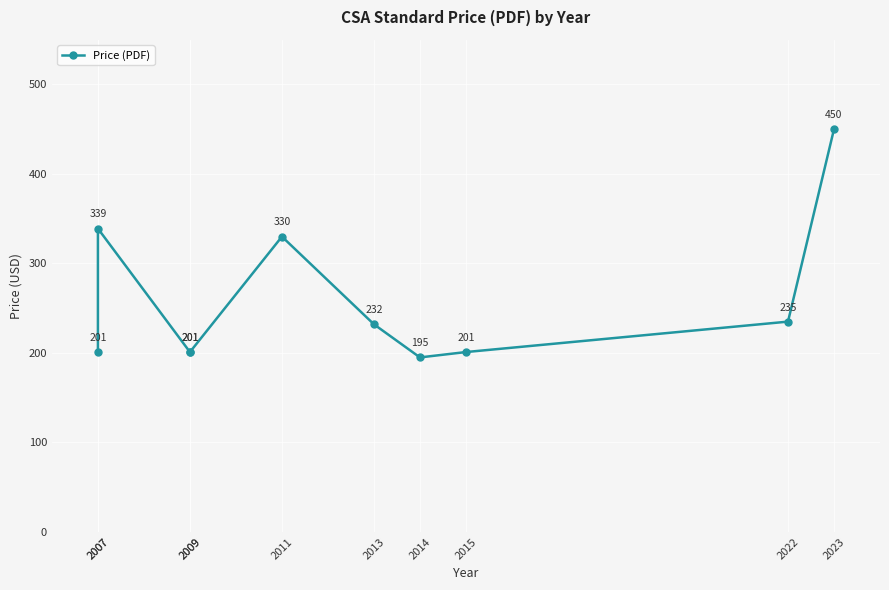

What is the sum of the values at 2013 and 2007?

433